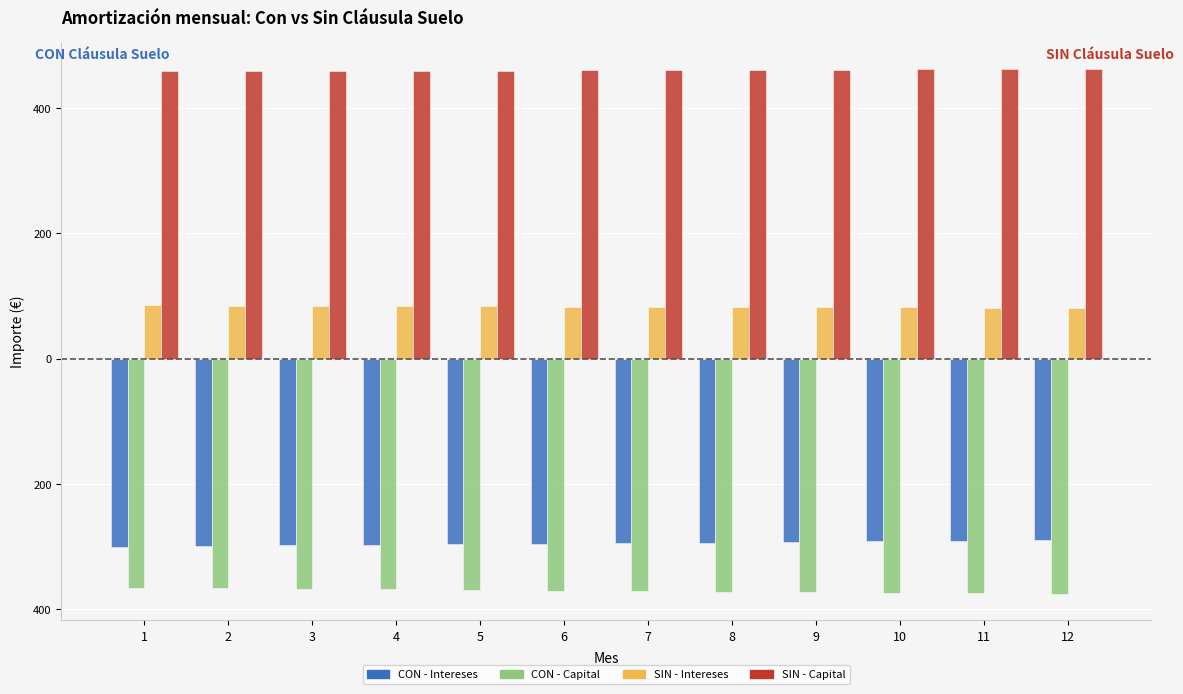

Are the bars grouped side by side (vs. stacked)?

Yes